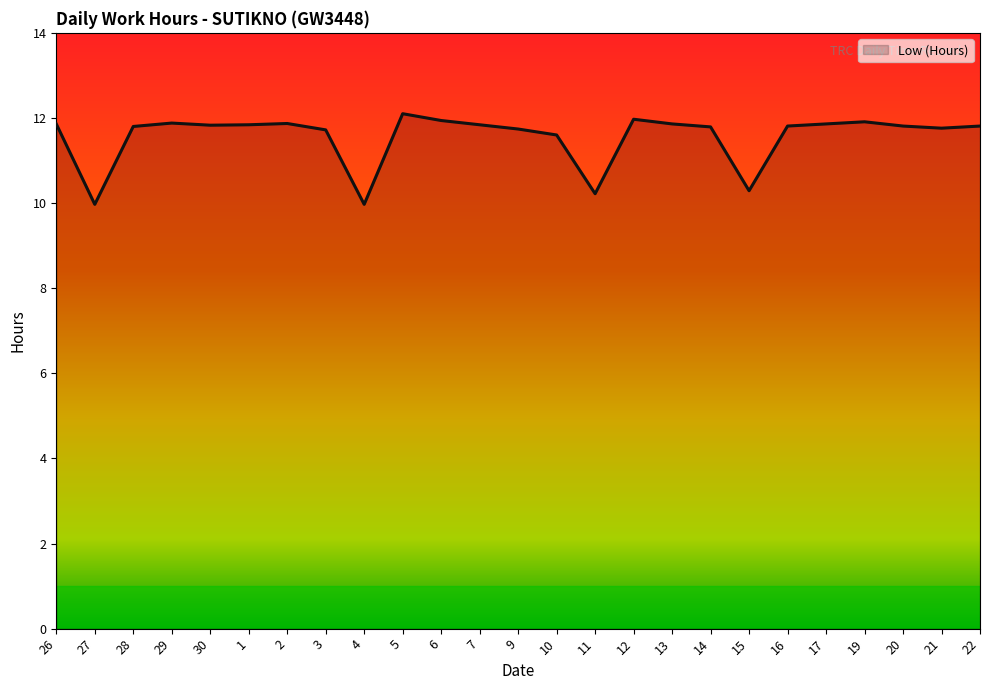

How many lines are shown in the chart?

1